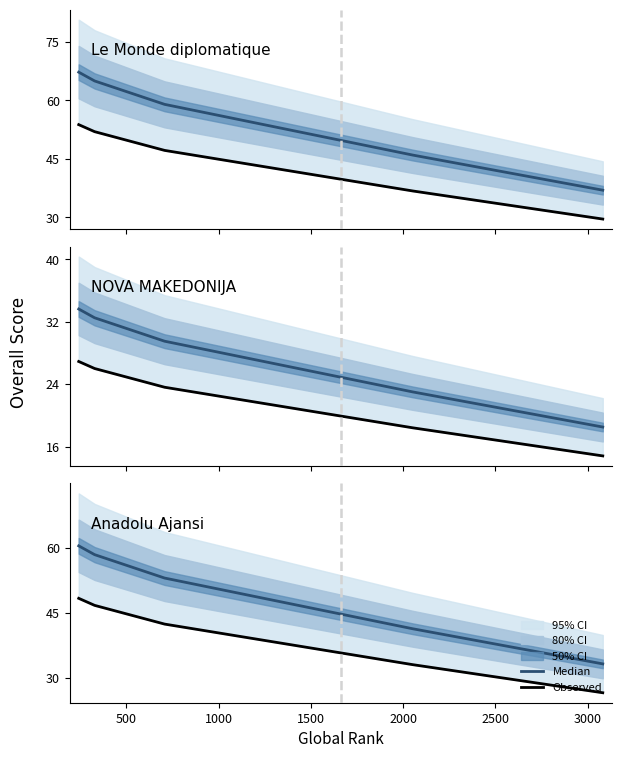

What is the total value across all series at 2000?

59.9